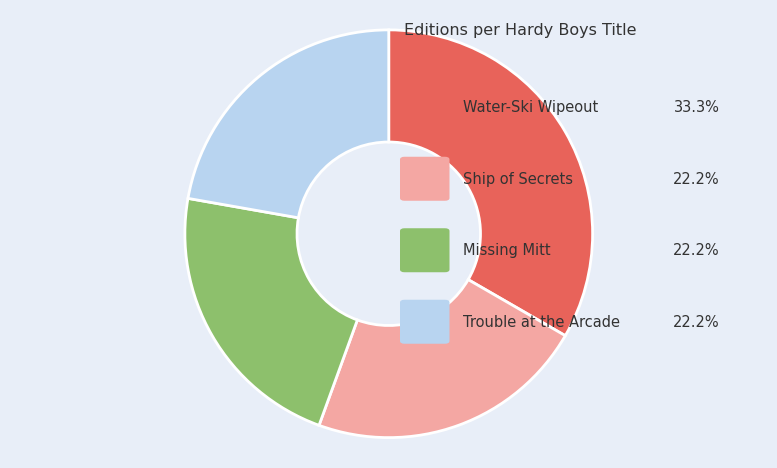

Is there a majority slice in this chart?

No